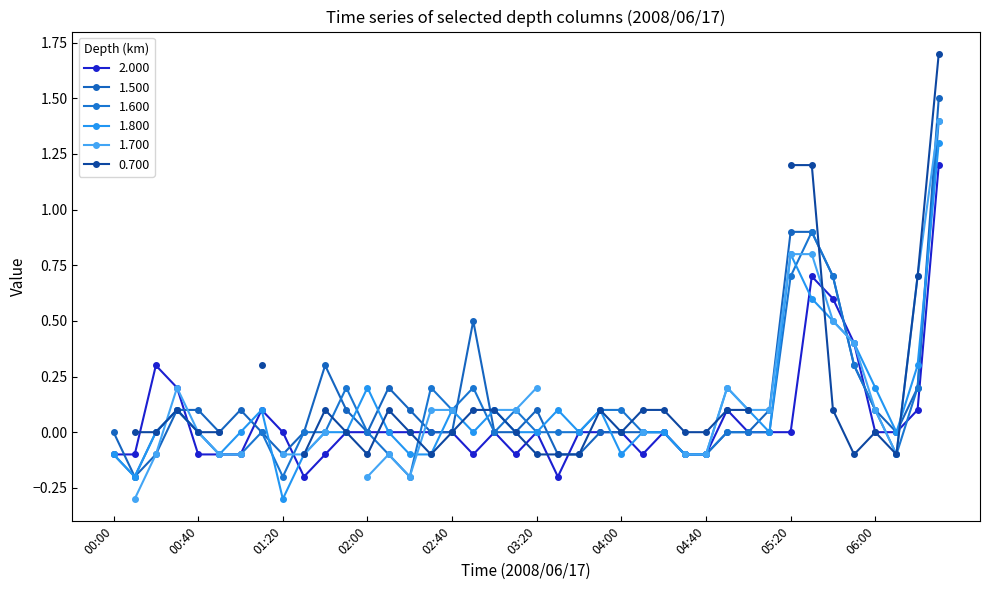

Which series has the widest spread of values?

1.500